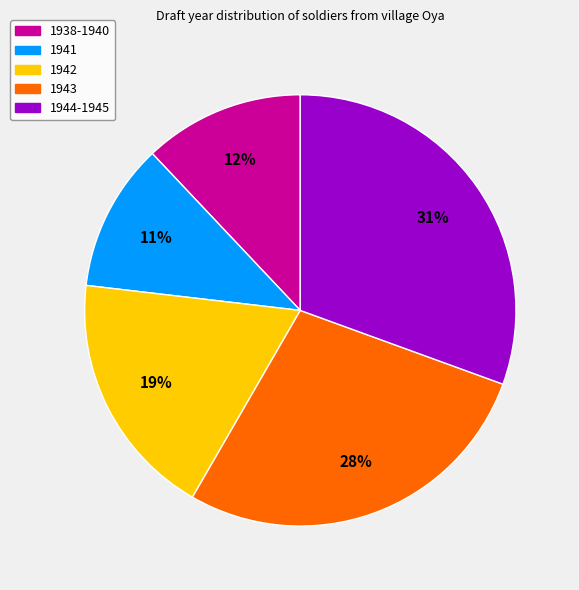

How many slices are in this pie chart?

5